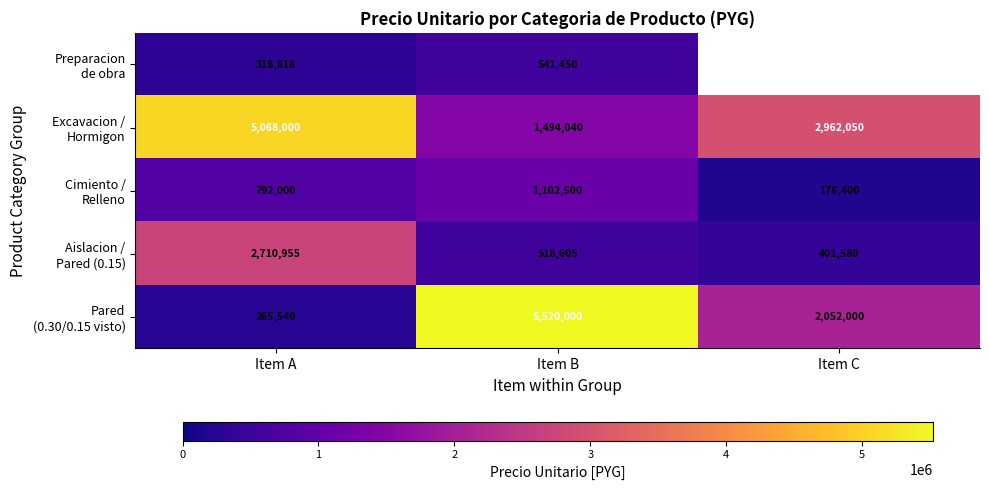

Rank the series by their maximum value, from highest to lowest.

Pared (0.30/0.15 visto), Excavacion / Hormigon, Aislacion / Pared (0.15), Cimiento / Relleno, Preparacion de obra